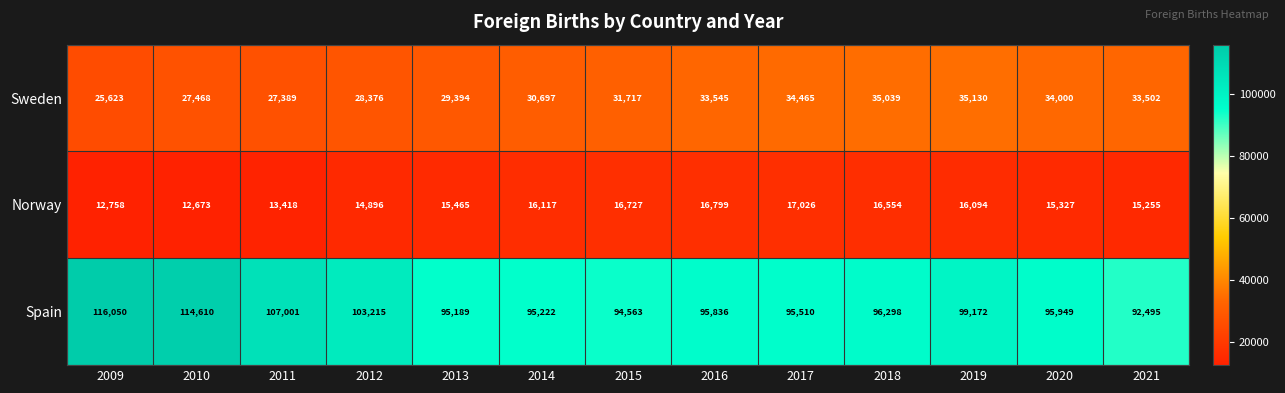

Between 2009 and 2015, which series saw the biggest shift?

Spain